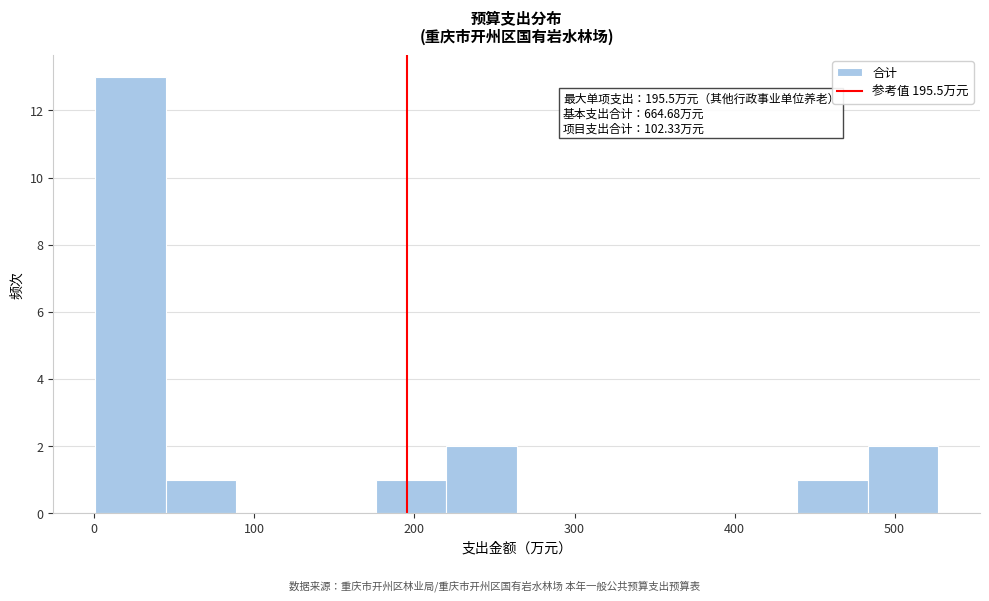

Which range on the x-axis has the tallest bar?

0 to 40